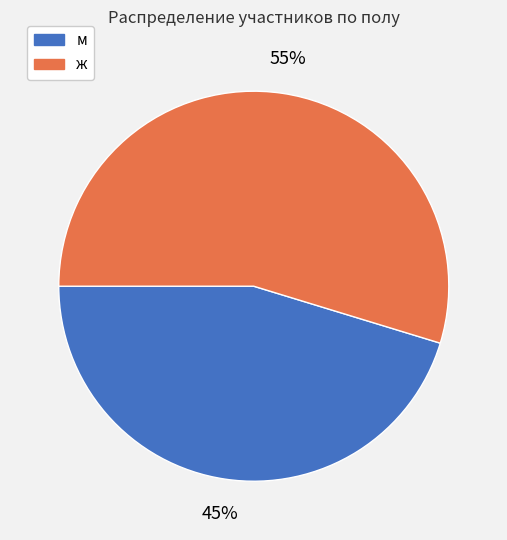

Which category has the biggest portion of the pie?

ж